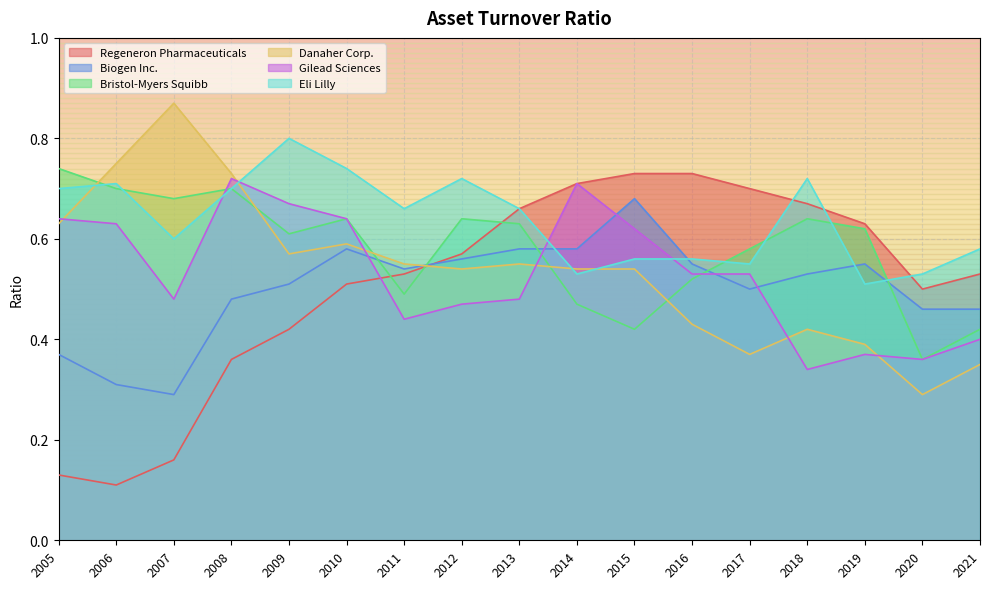

Rank the categories by Biogen Inc. value from highest to lowest.

2015, 2010, 2013, 2014, 2012, 2016, 2019, 2011, 2018, 2009, 2017, 2008, 2020, 2021, 2005, 2006, 2007